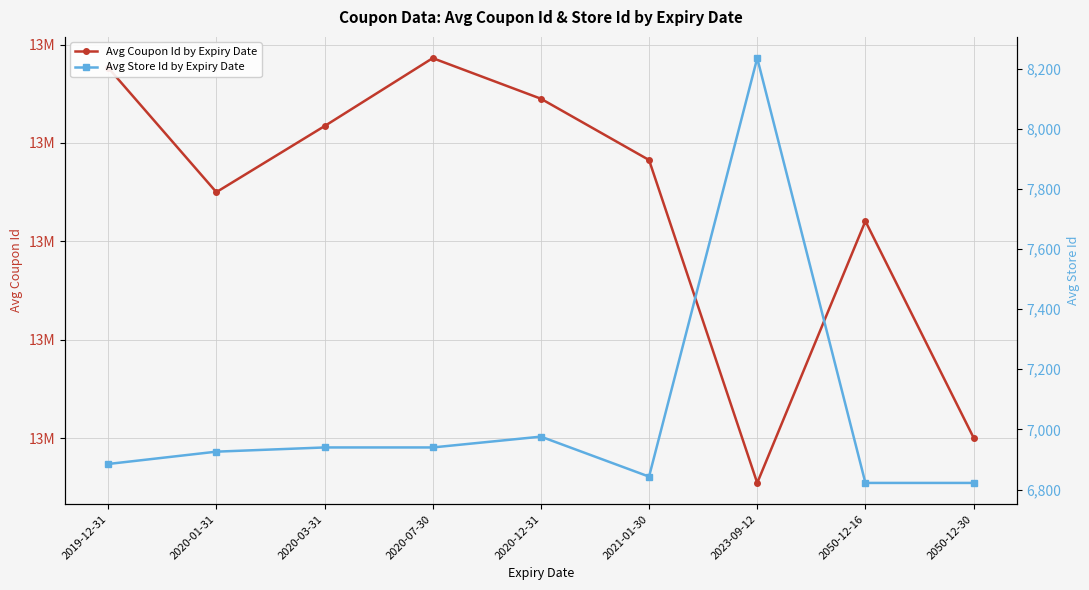

Between 2020-12-31 and 2050-12-30, which series saw the biggest shift?

Avg Coupon Id by Expiry Date